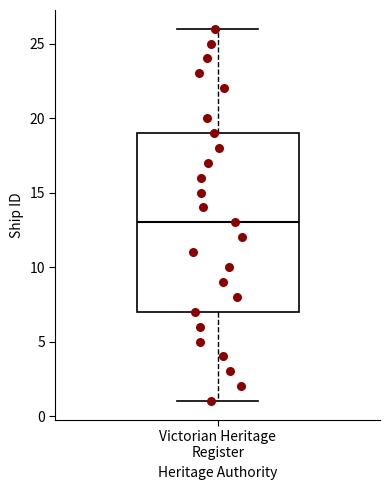

Where does the upper whisker of the box for Victorian Heritage Register end on the y-axis? The values are not printed on the chart, so give them approximately, as read against the axis.

26